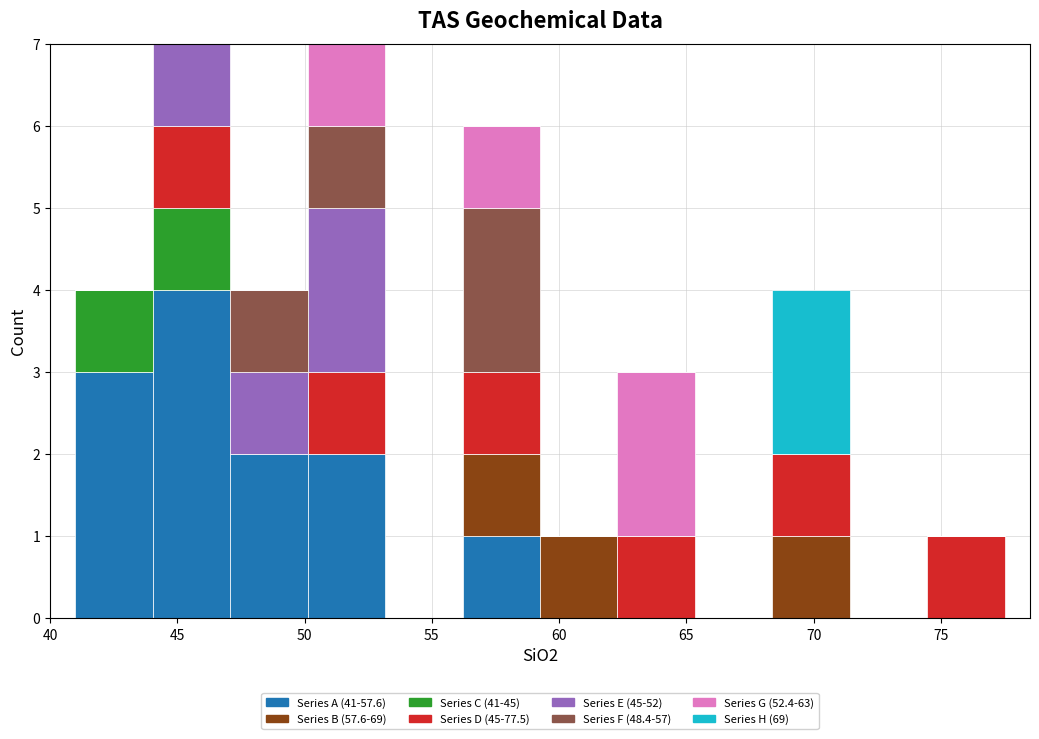

Reading left to right, list every stacked bar in this chart as the range it spans on the x-axis followed by its total height. Neither the bar edges nor the heights are printed on the chart, so give them approximately, as read against the axes.

41.0 to 44.0: 4
44.0 to 47.0: 7
47.0 to 50.0: 4
50.0 to 53.0: 7
53.0 to 56.0: 0
56.0 to 59.5: 6
59.5 to 62.5: 1
62.5 to 65.5: 3
65.5 to 68.5: 0
68.5 to 71.5: 4
71.5 to 74.5: 0
74.5 to 77.5: 1